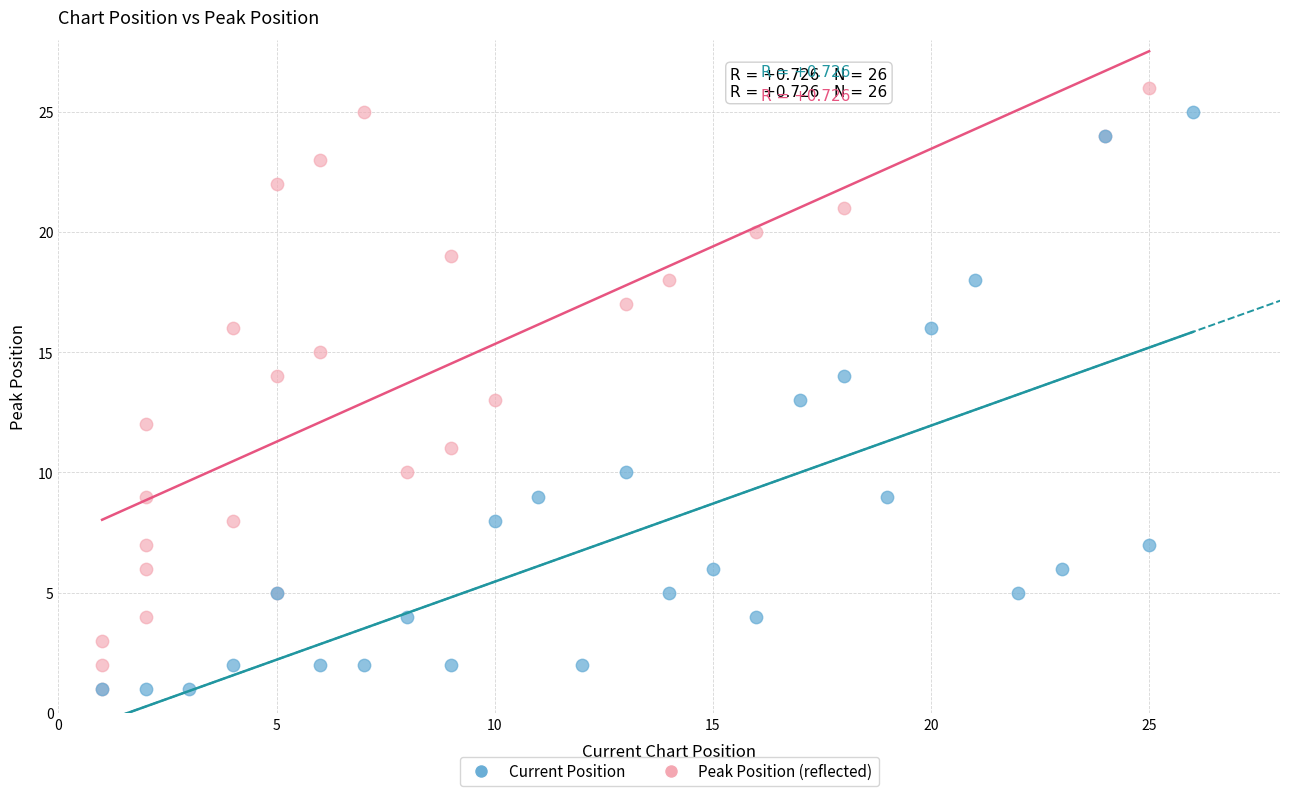

What are all the series names shown in the legend?

Current Position, Peak Position (reflected)